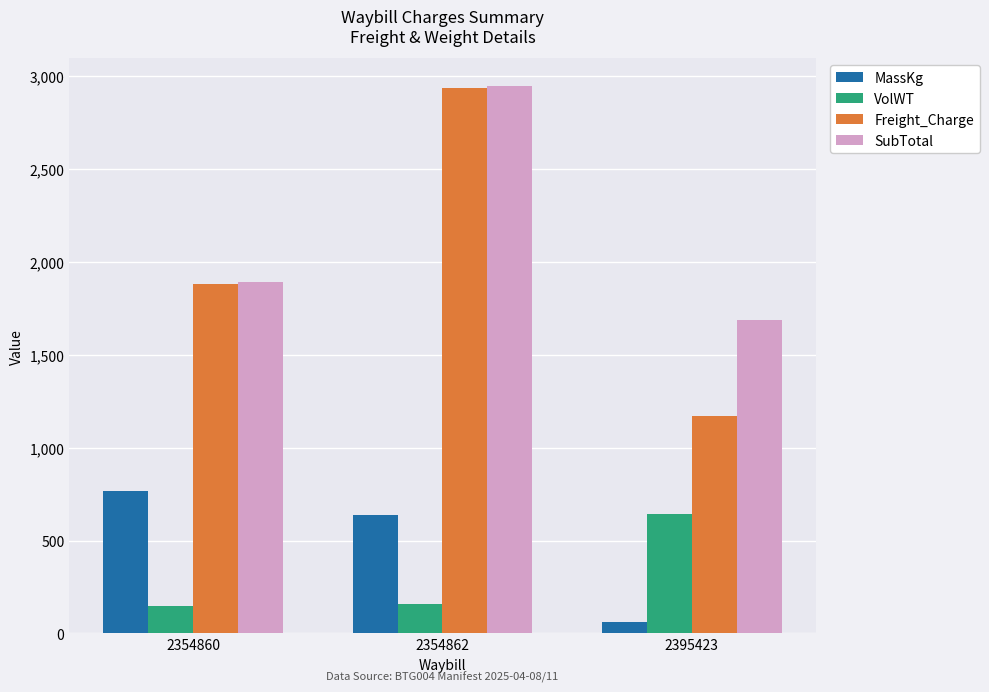

Is it true that Freight_Charge equals 2934.4 at 2354862?

True